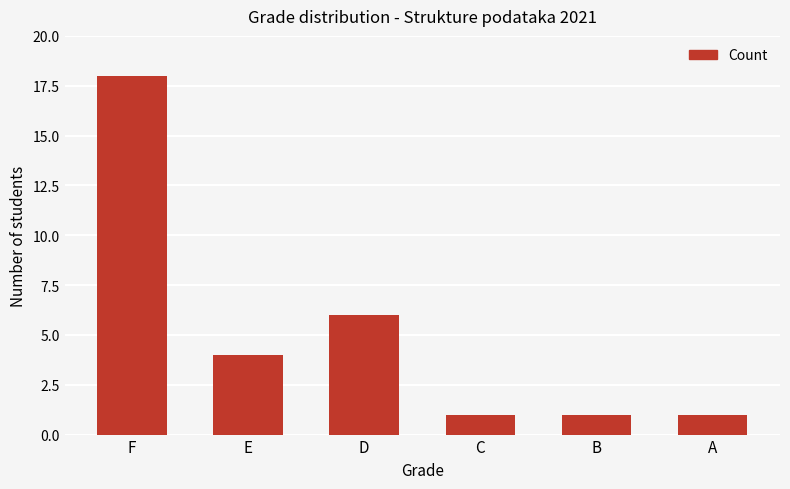

Reading left to right, extract all data points from this chart.

F=18	E=4	D=6	C=1	B=1	A=1